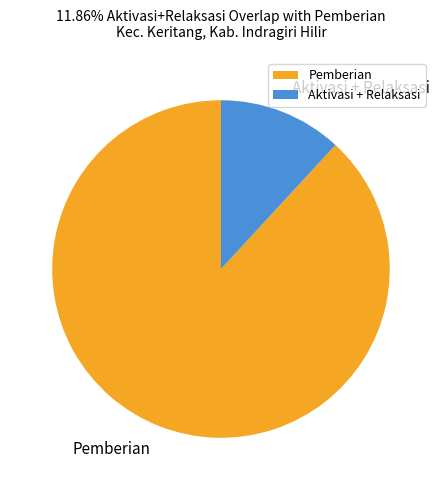

Which has a higher value, Pemberian or Aktivasi + Relaksasi?

Pemberian